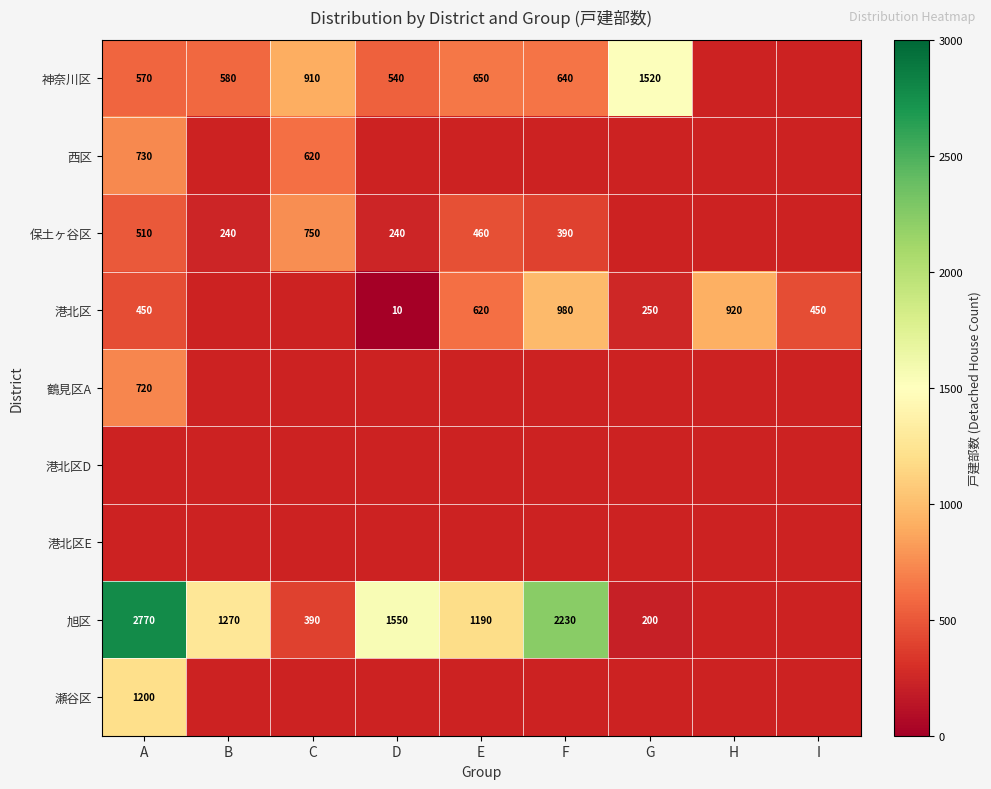

At how many categories does at least one series exceed 1987?

2